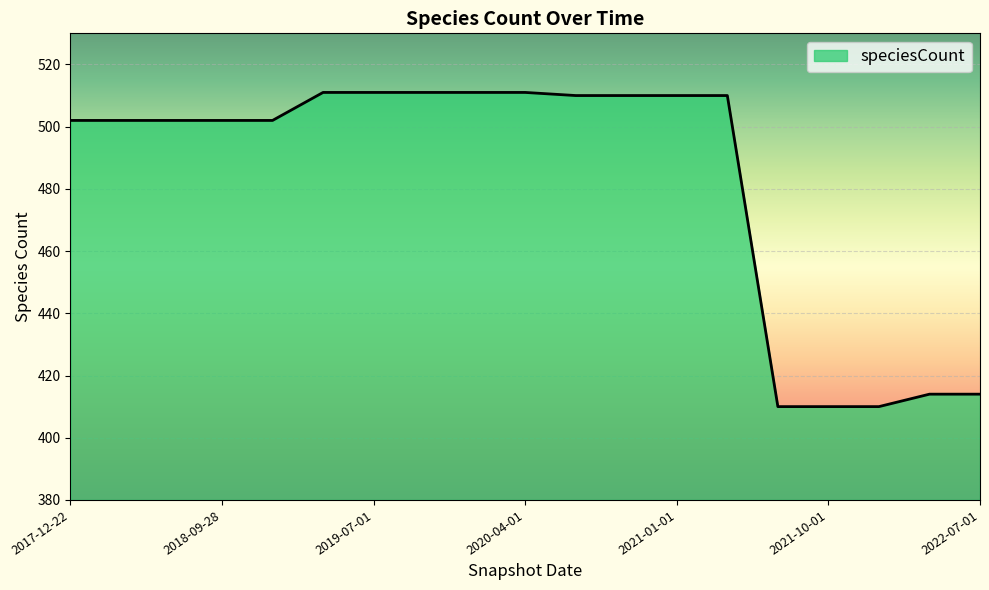

What is the greatest value displayed?

511